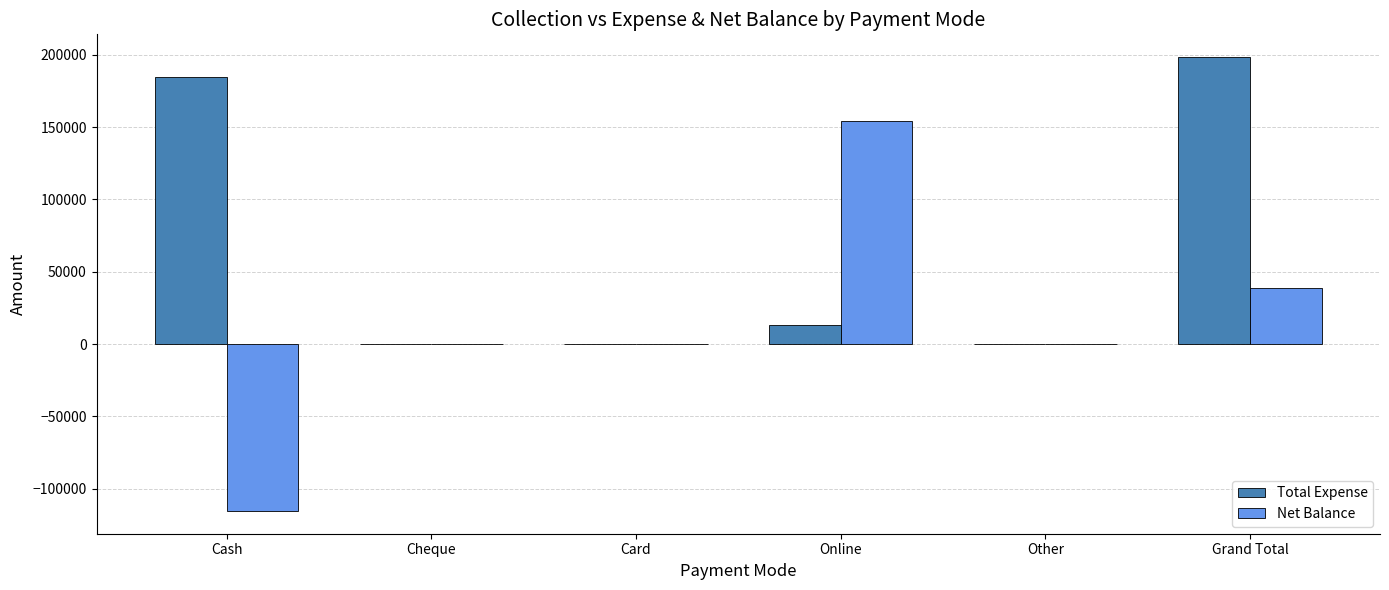

Which series has the largest total across all categories?

Total Expense